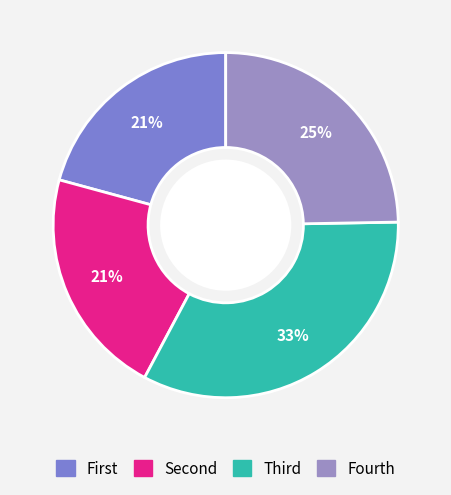

Count the number of slices in the pie.

4